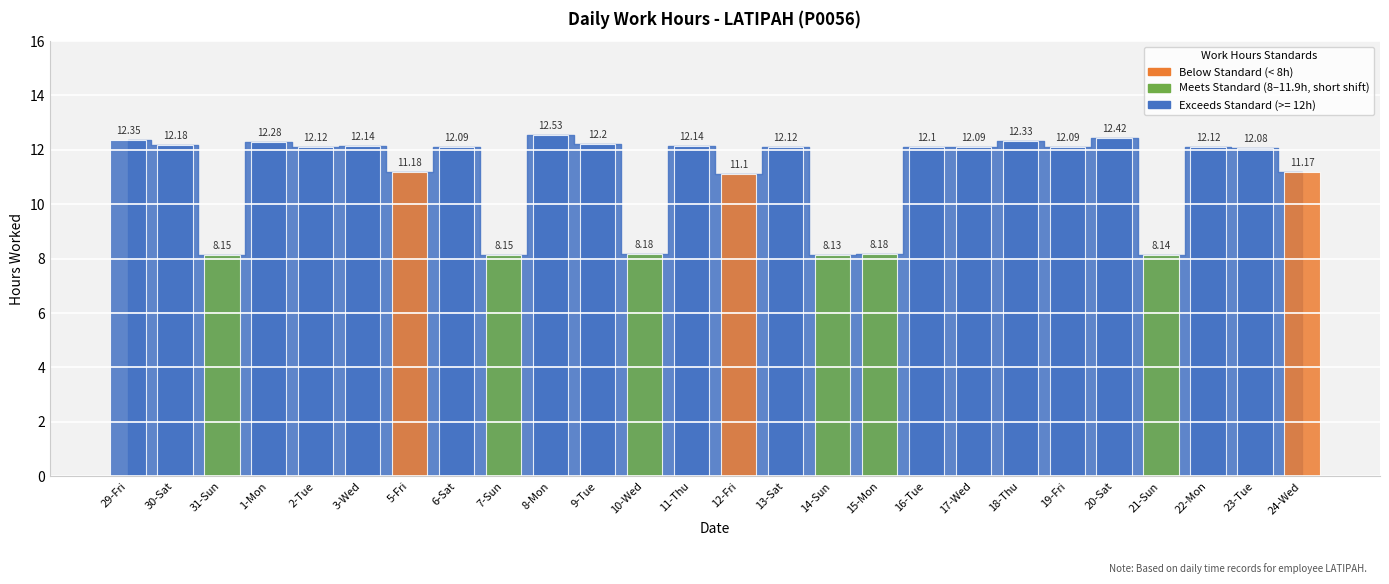

What is the difference between the values at 14-Sun and 23-Tue?

3.9